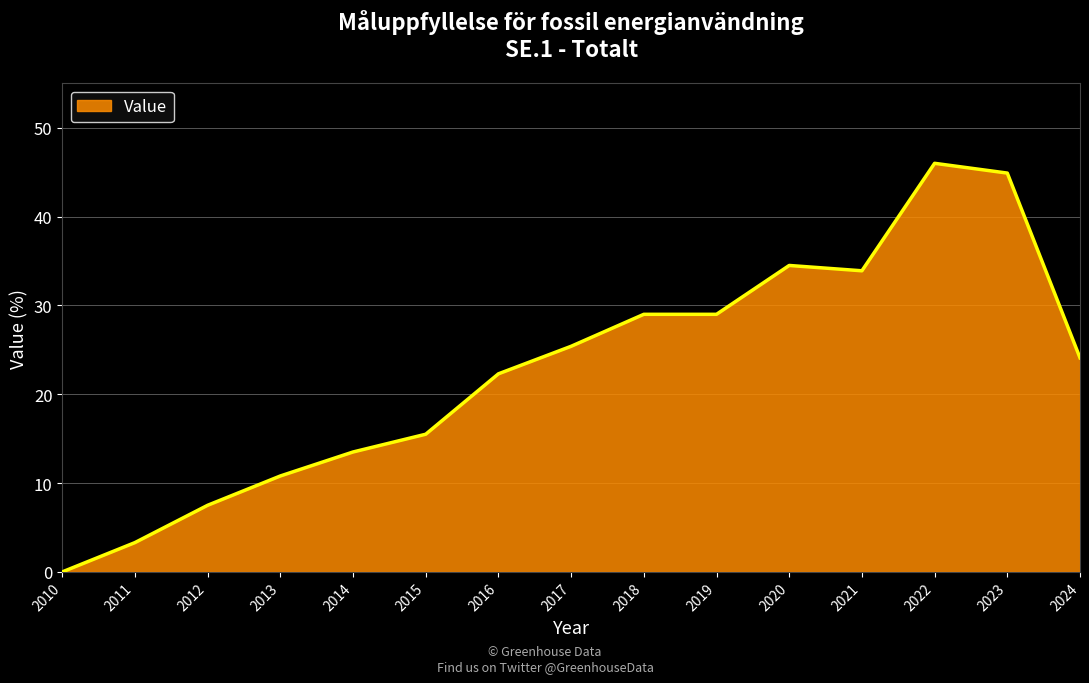

Approximately how many times larger is the value at 2012 compared to 2018?

0.3